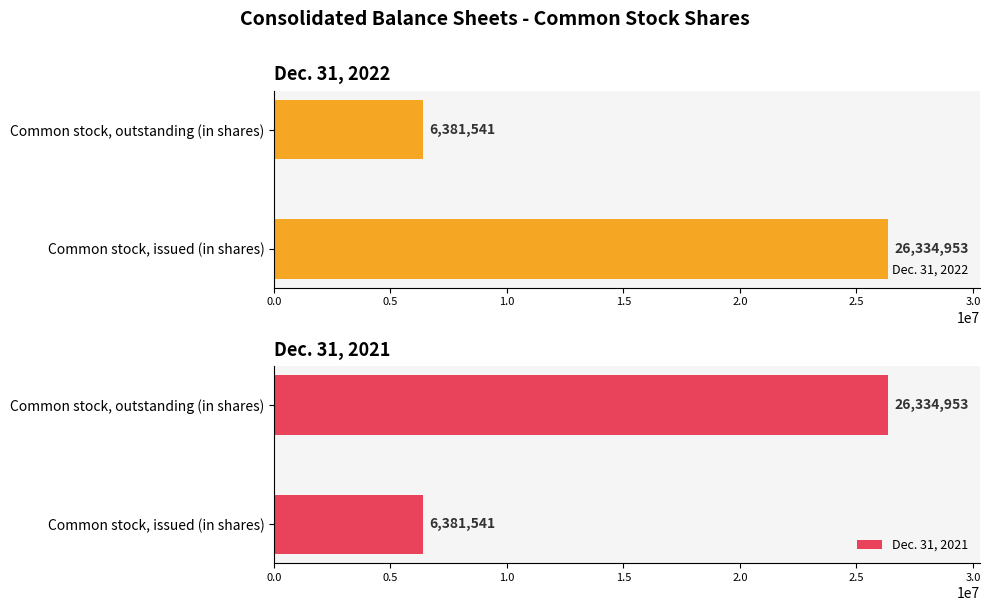

What is the value of the Dec. 31, 2021 bar at the 2nd from the left?

26334953